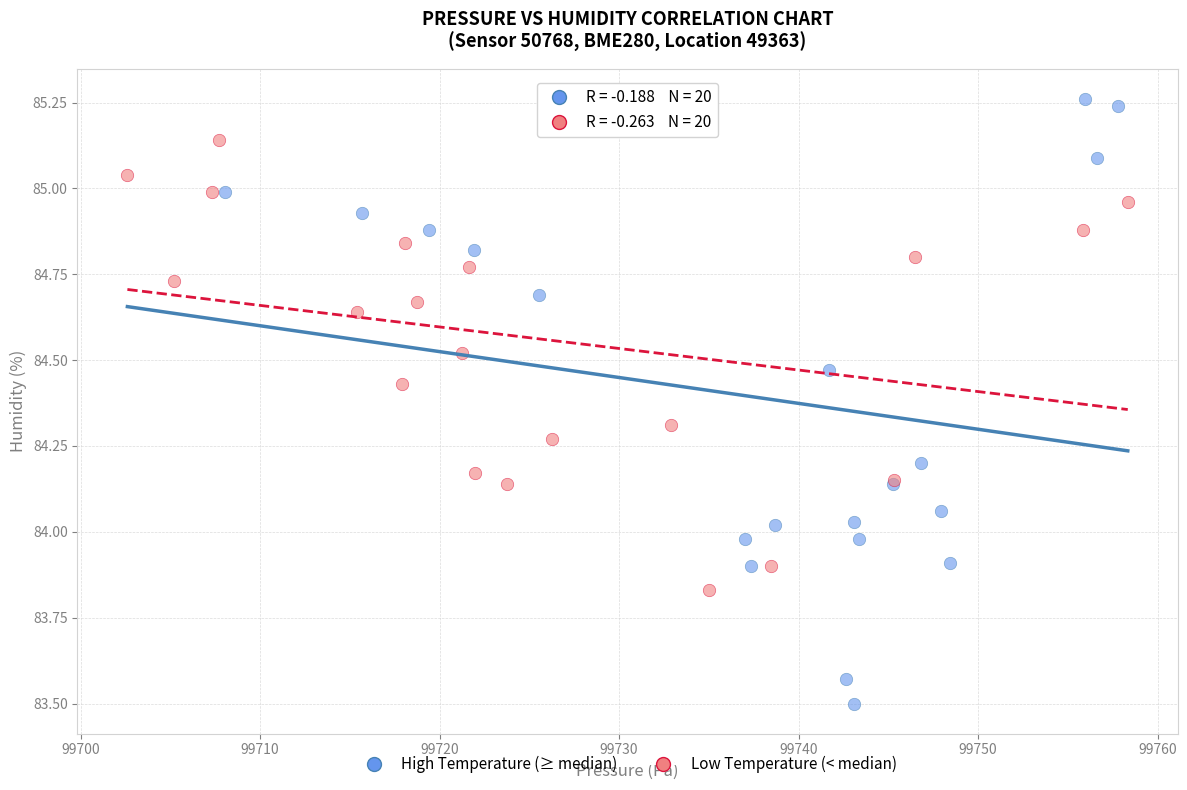

Which series has the largest Y range (max minus min)?

High Temperature (≥ median)